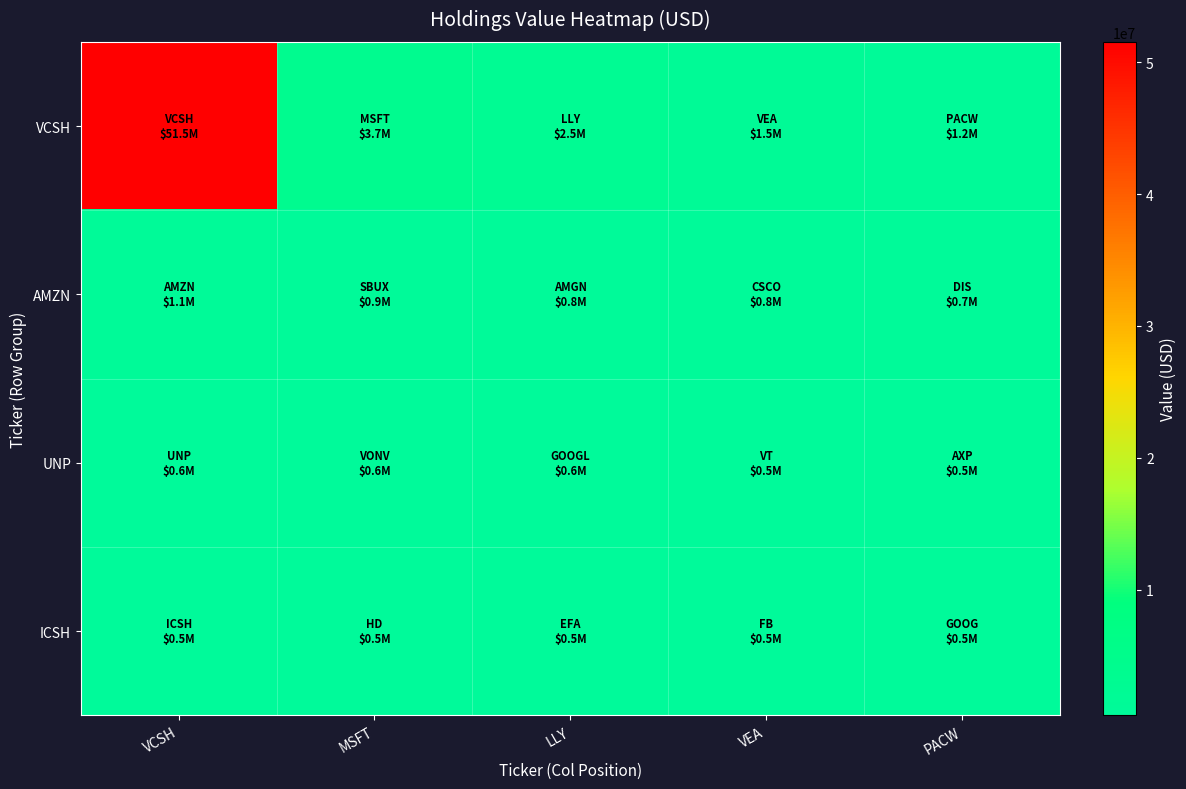

What is the smallest value displayed?

465000